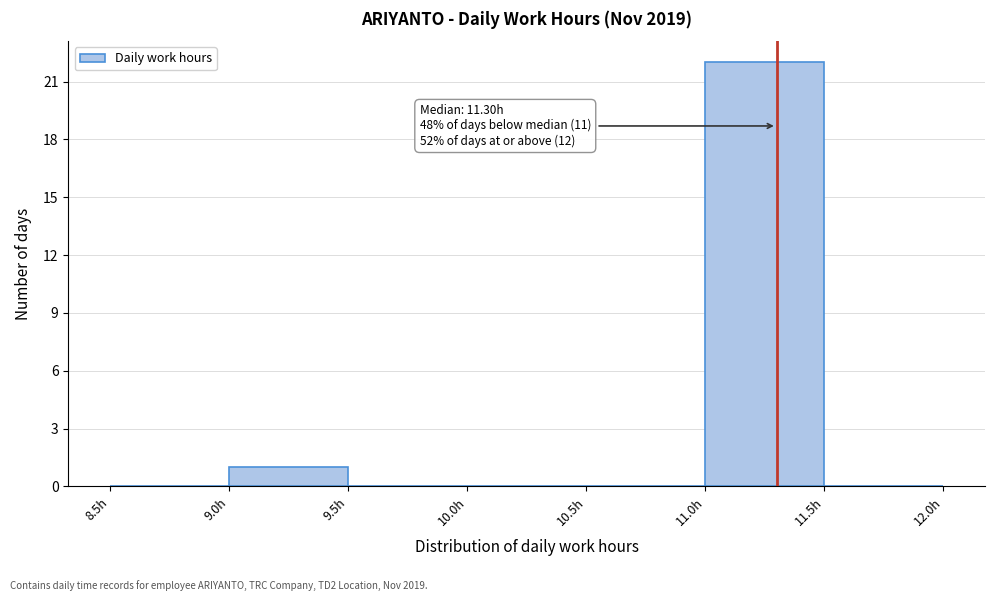

Over which range of the x-axis is the bar tallest?

11.0 to 11.5